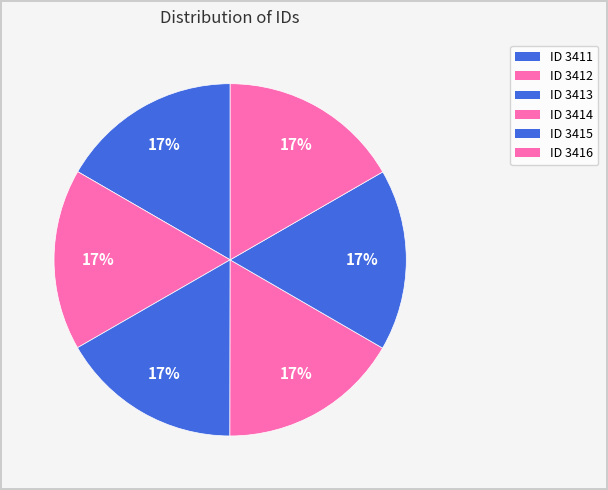

How many slices are in this pie chart?

6